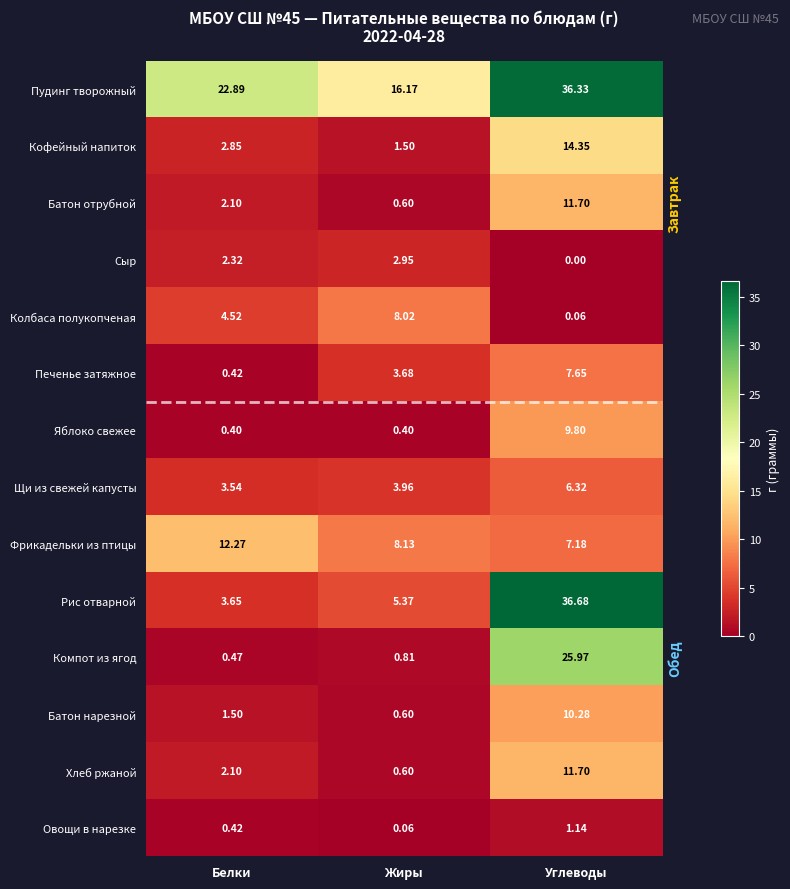

Which series has the largest range (max minus min)?

Рис отварной